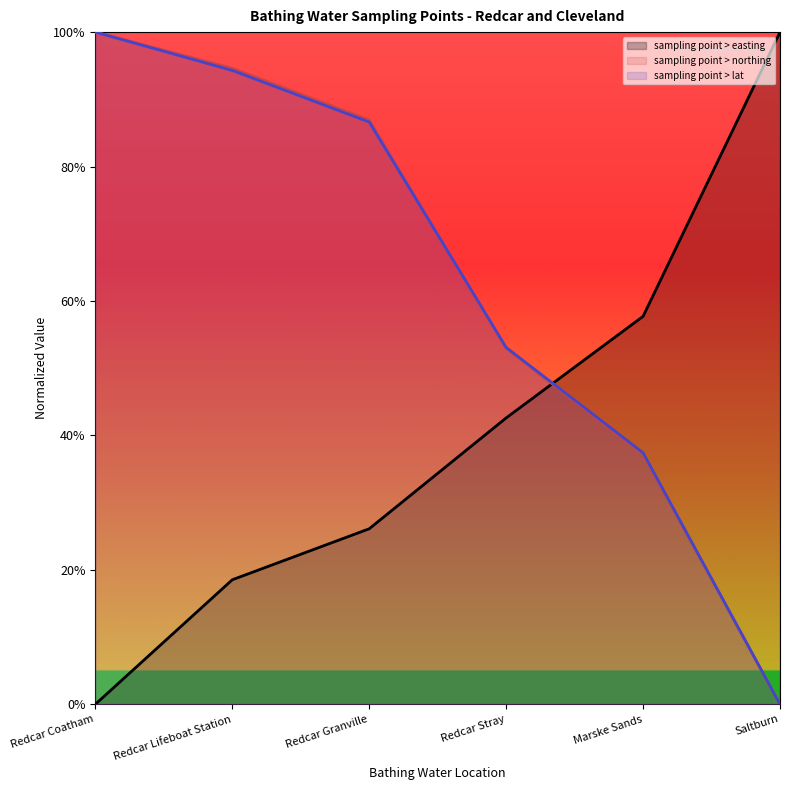

List the series in order of their peak value, highest first.

sampling point > easting, sampling point > northing, sampling point > lat